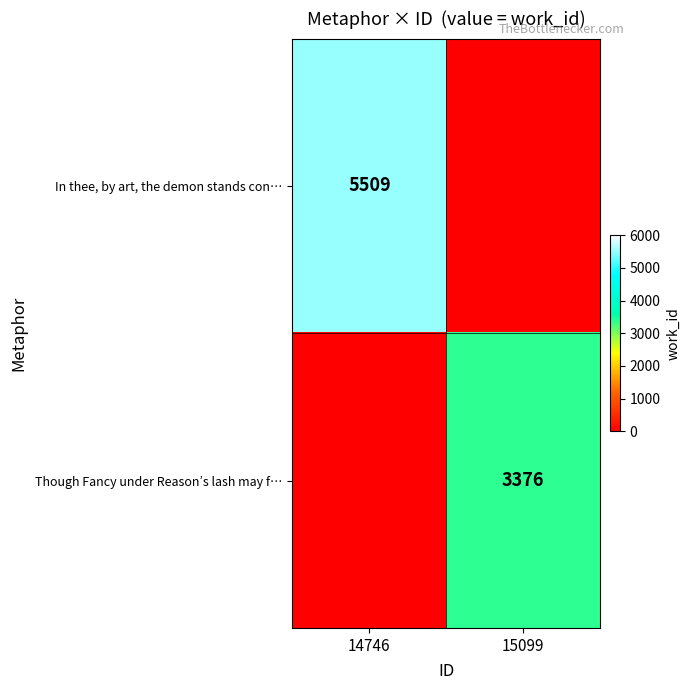

What is the total value across all series at 14746?

5509